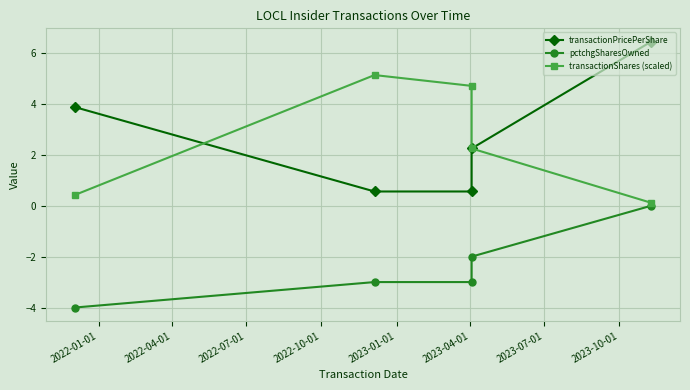

How many data points in transactionPricePerShare are above 2?

3